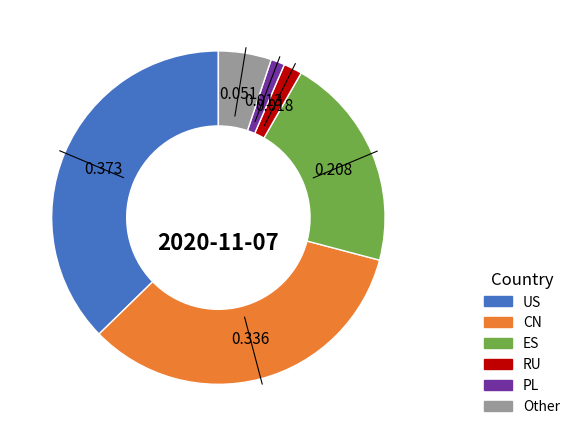

Is there any slice that represents more than half of the pie?

No